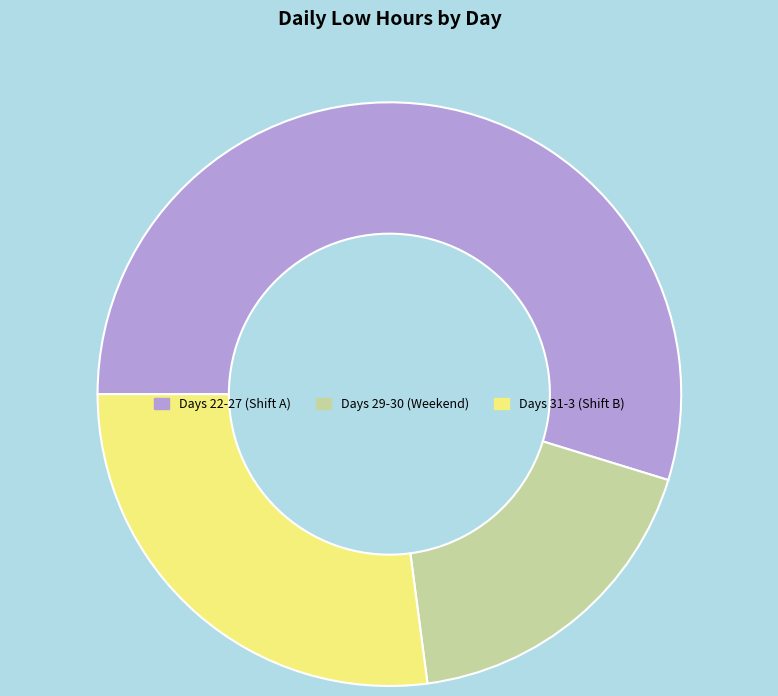

Count the number of slices in the pie.

3